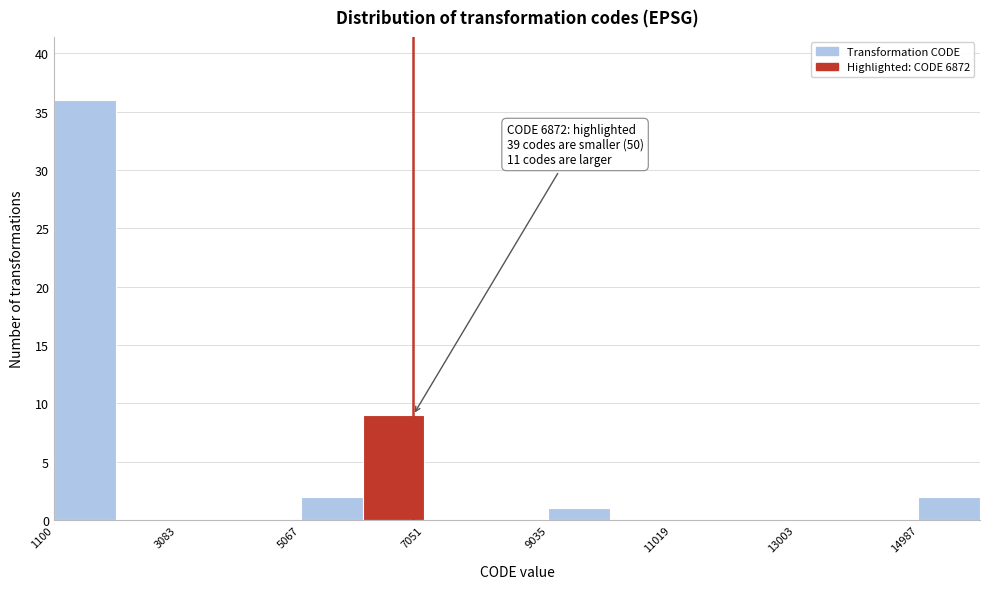

Over which range of the x-axis is the bar tallest?

1200 to 2000